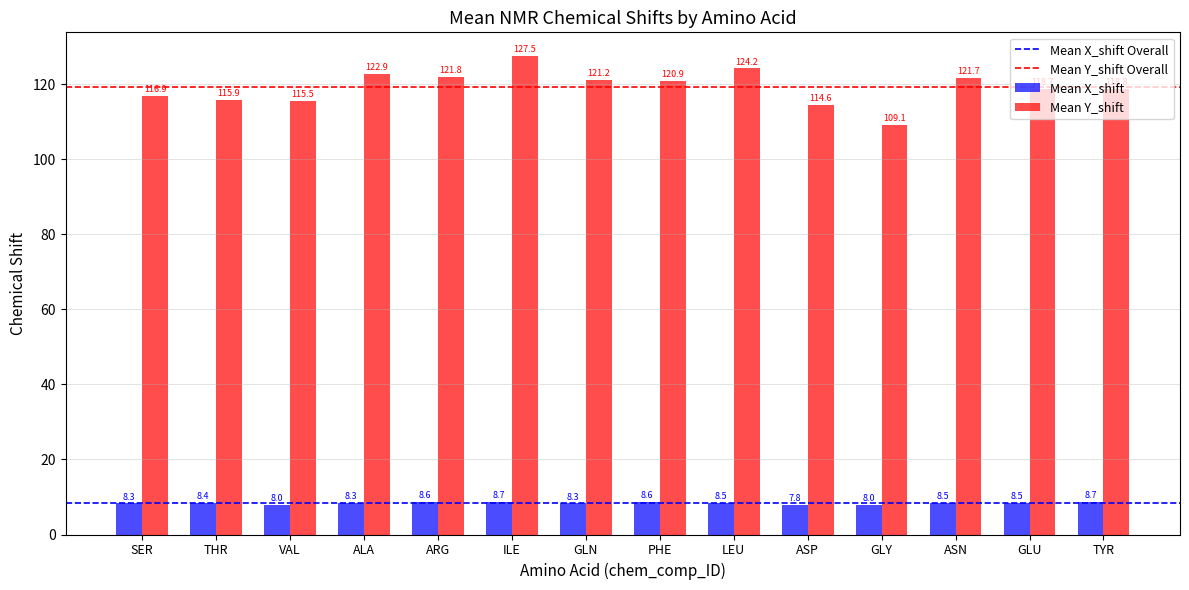

Are the bars horizontal?

No